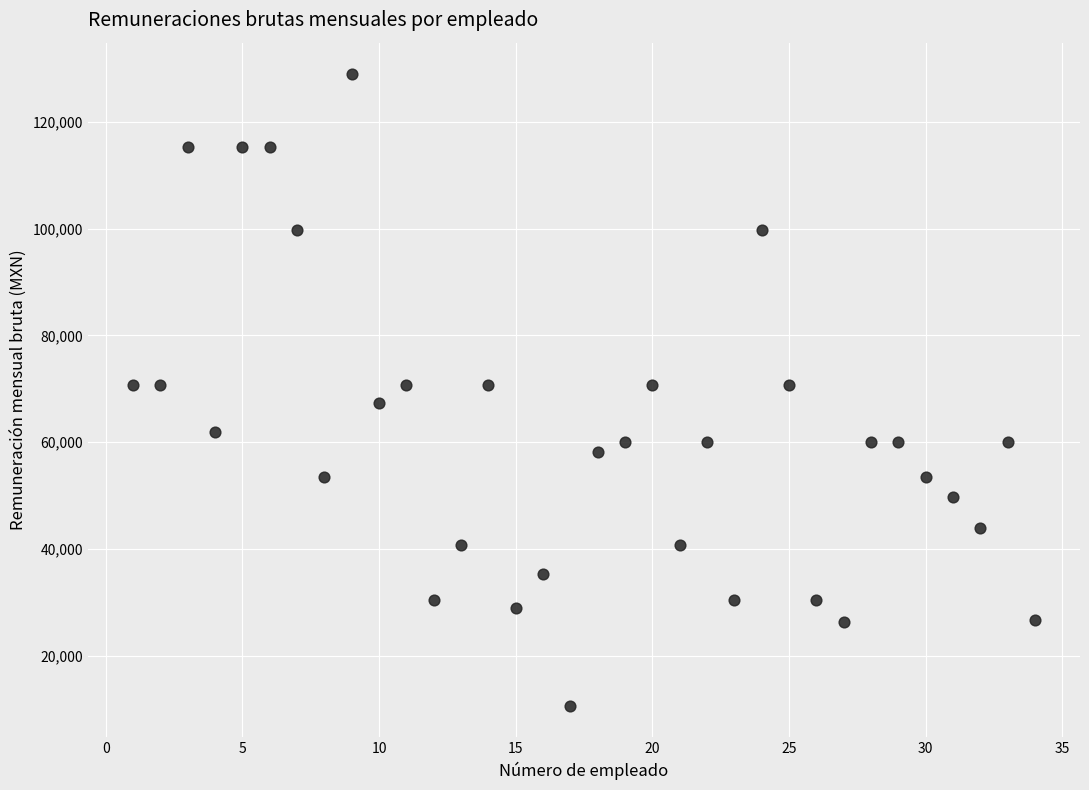

What is the range of Y values (max minus min)?

118227.9